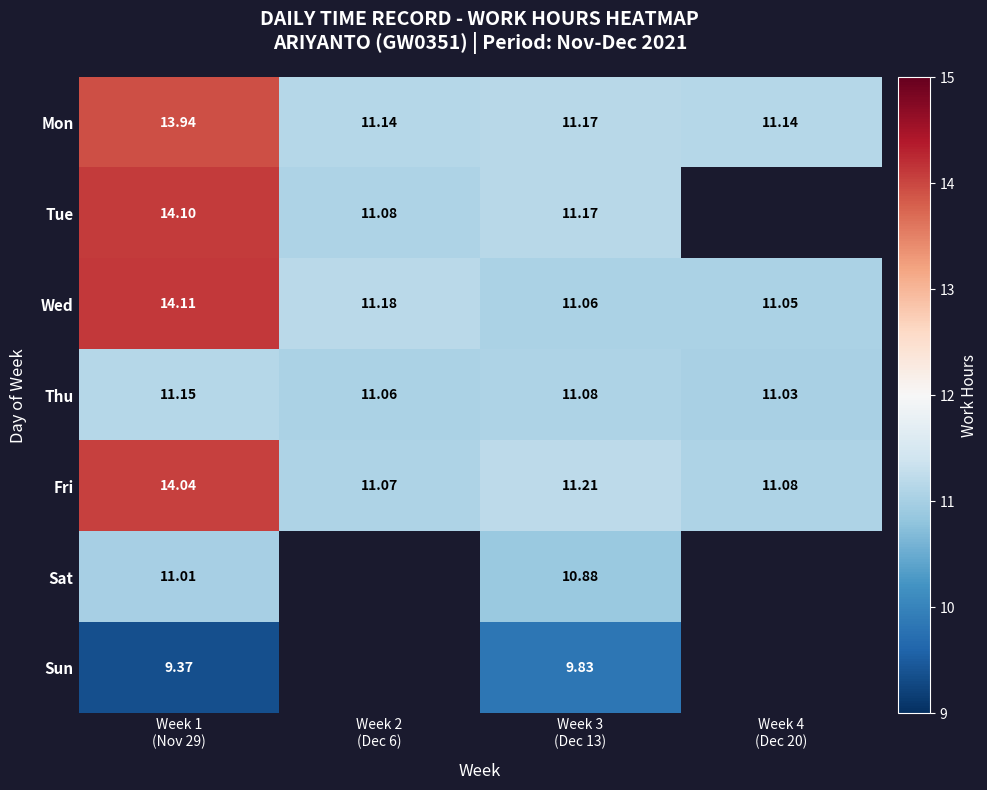

The value of Thu at Week 2 (Dec 6) is 18.1. True or false?

False